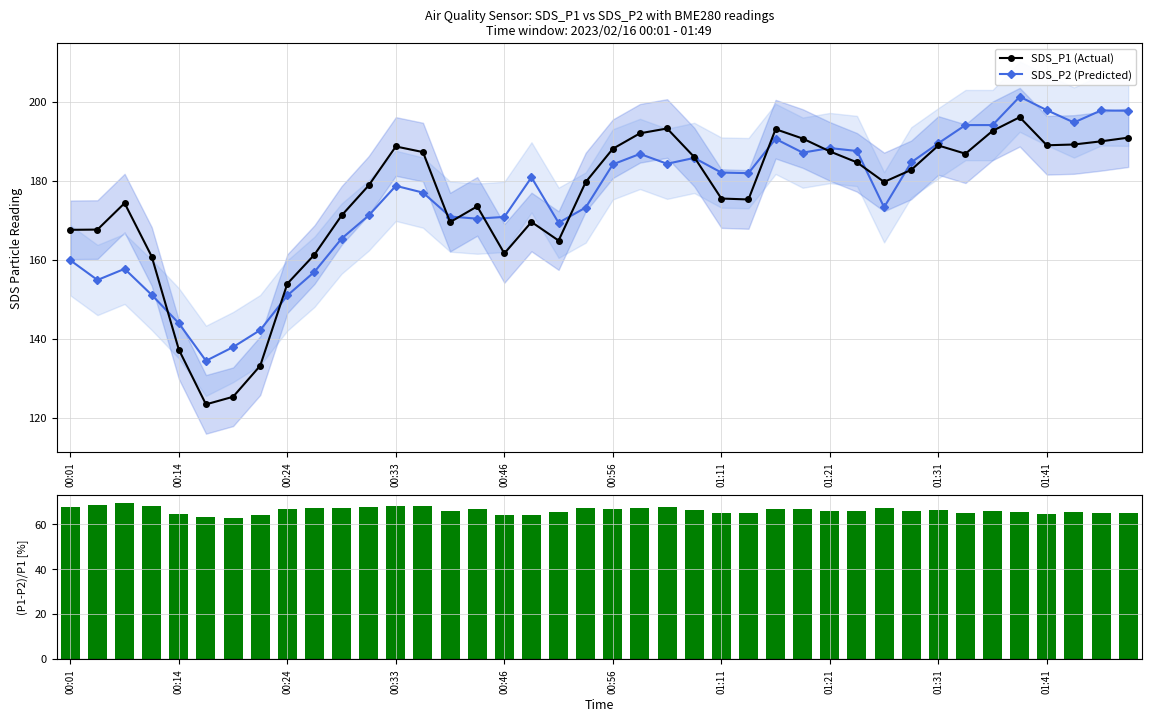

What is the minimum value for SDS_P2 (Predicted)?

134.4